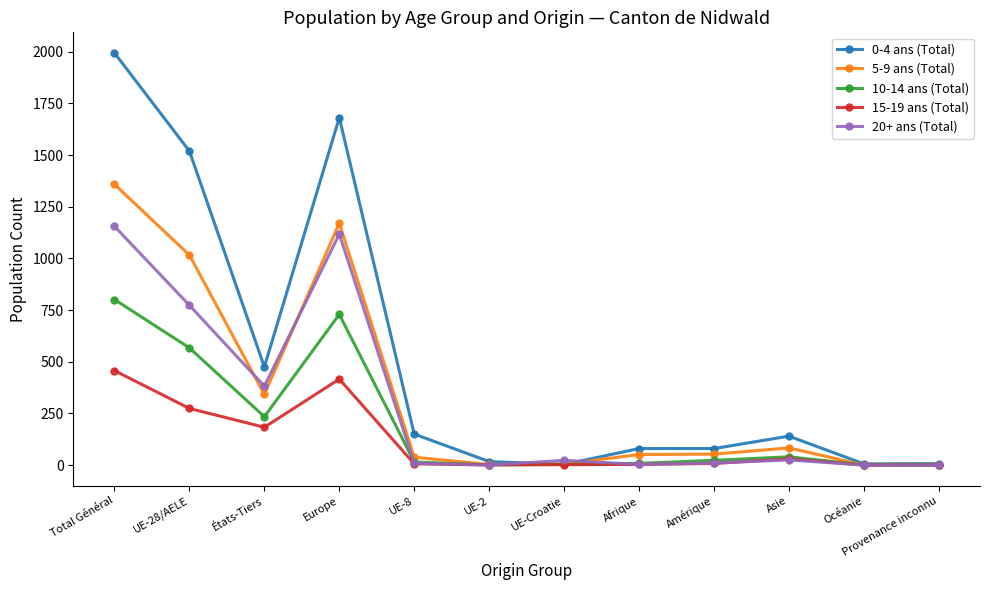

The 15-19 ans (Total) series shows -303 at Océanie. True or false?

False